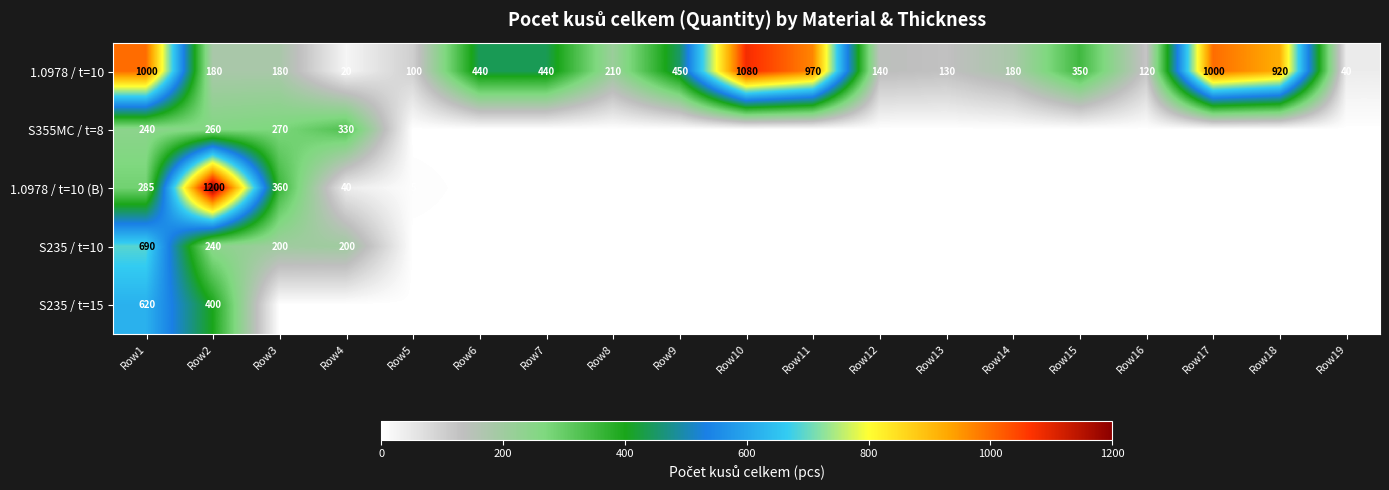

True or false: S235 / t=10 has a value of 690 at Row1.

True